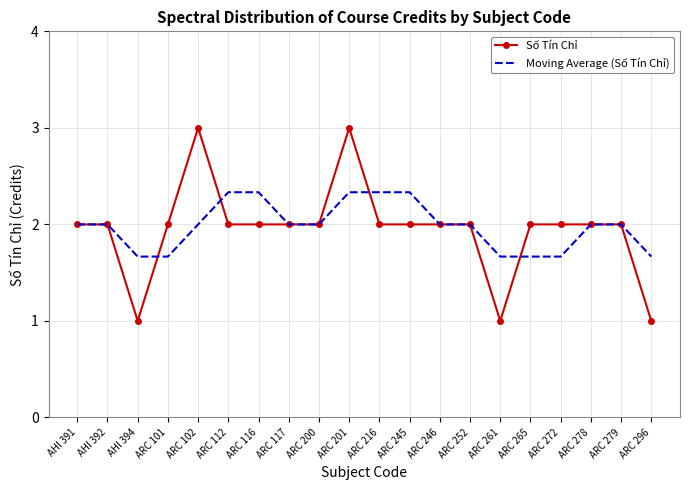

What is the smallest value displayed?

1.0